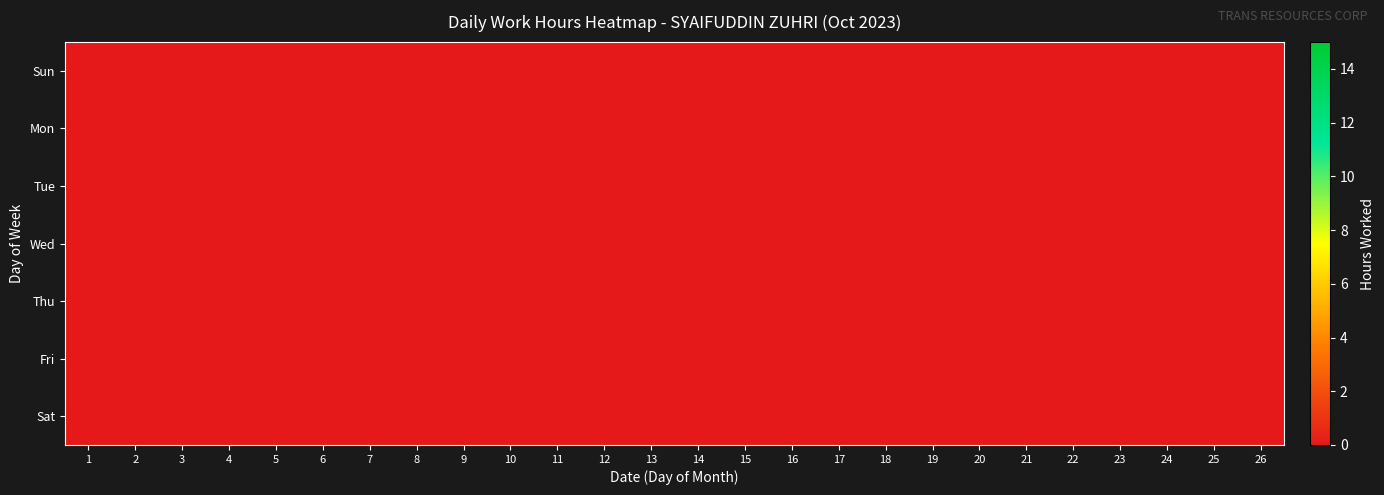

Which has a higher value, 8 or 0?

8